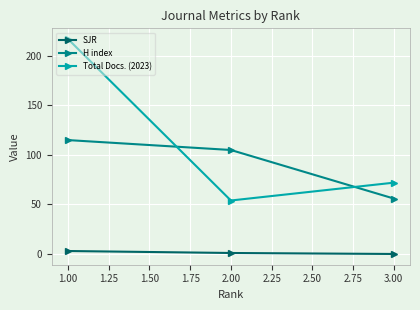

What is the sum of all SJR values?

4